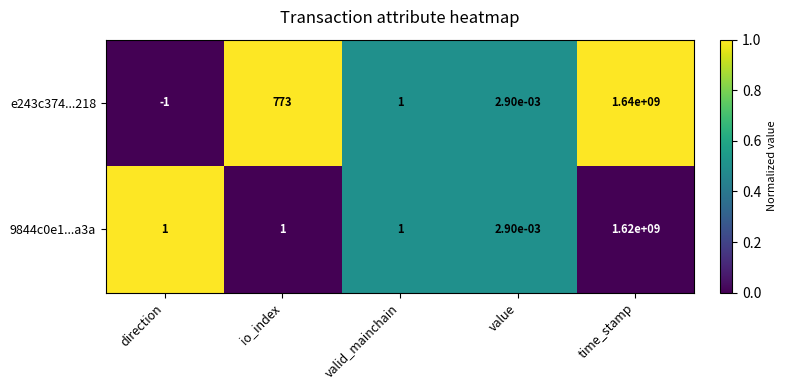

Which category has the lowest value in the 9844c0e1...a3a series?

value